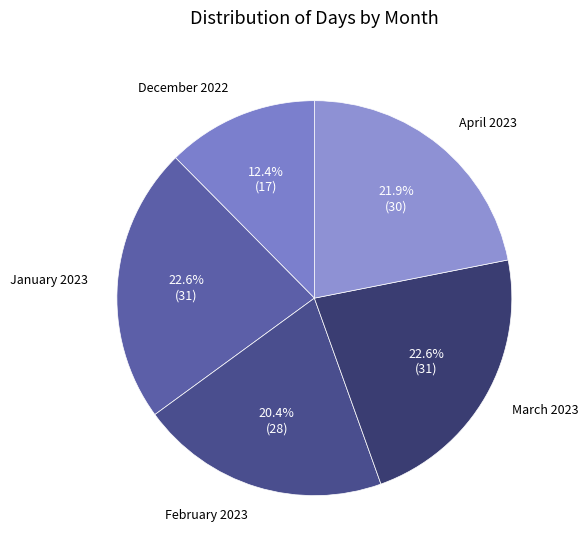

To the nearest percent, what is the difference between the largest and smallest slice percentages?

10%